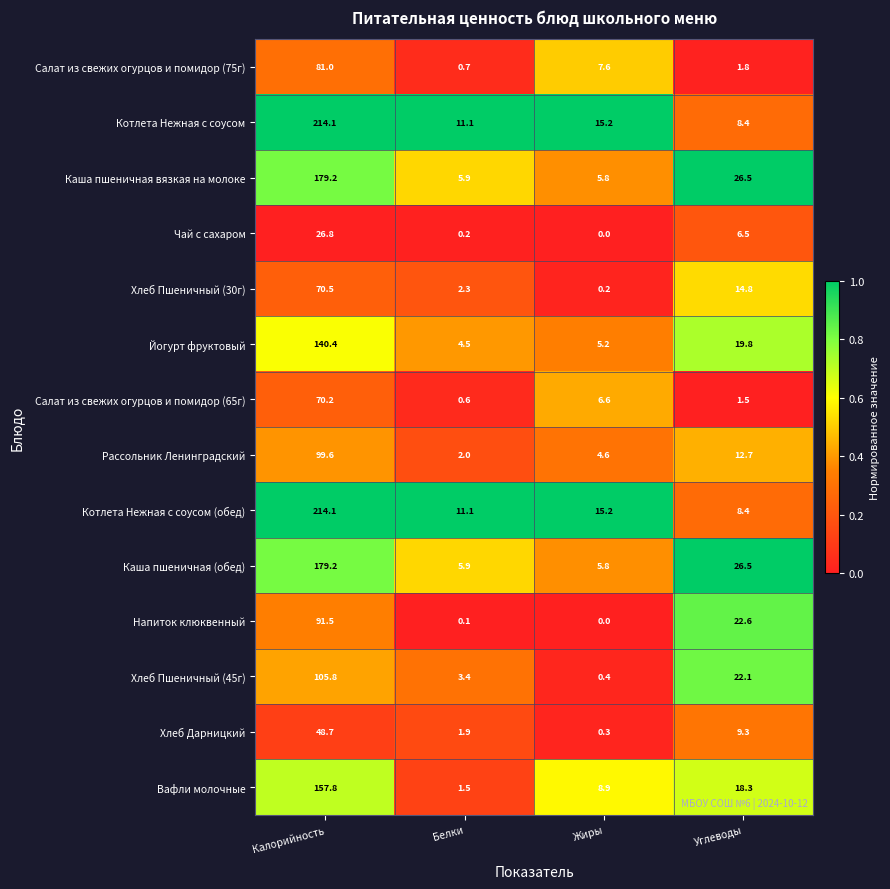

What is the total value across all series at Жиры?

75.8